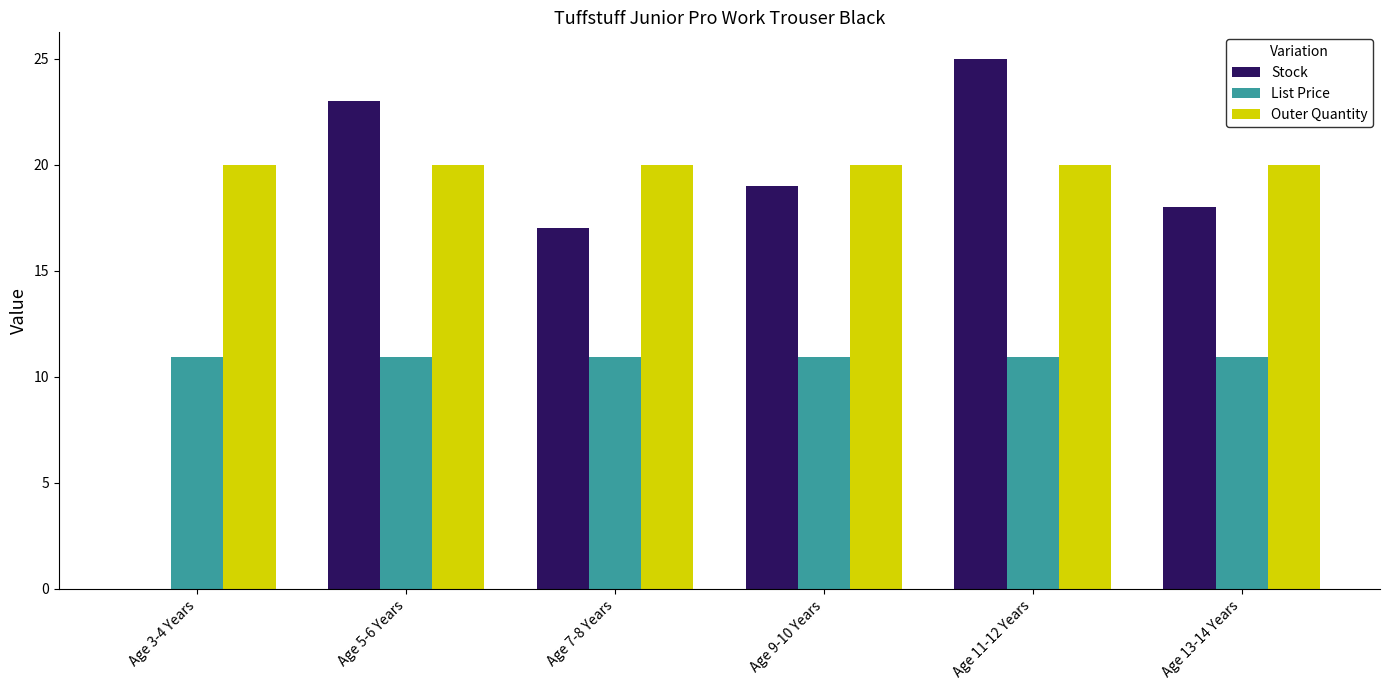

The List Price series shows 10.9 at Age 7-8 Years. True or false?

True